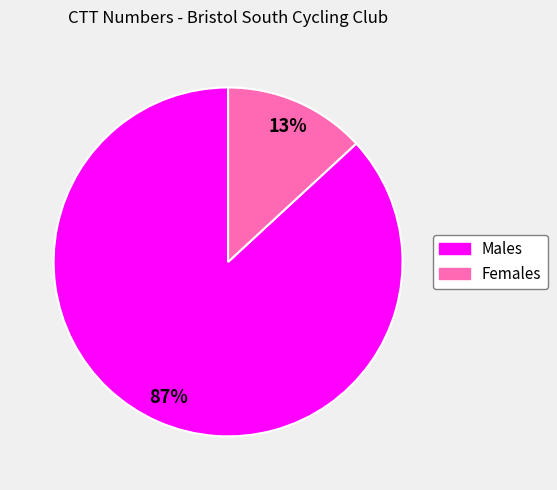

Is there any slice that represents more than half of the pie?

Yes